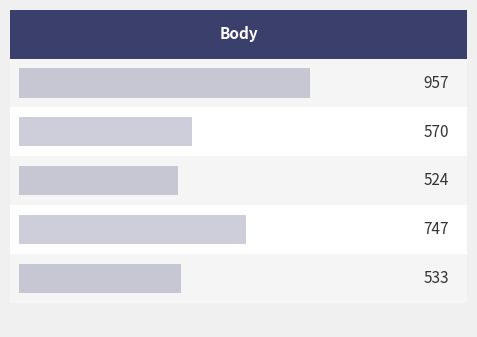

True or false: the data shows 570 at 0.2.

True